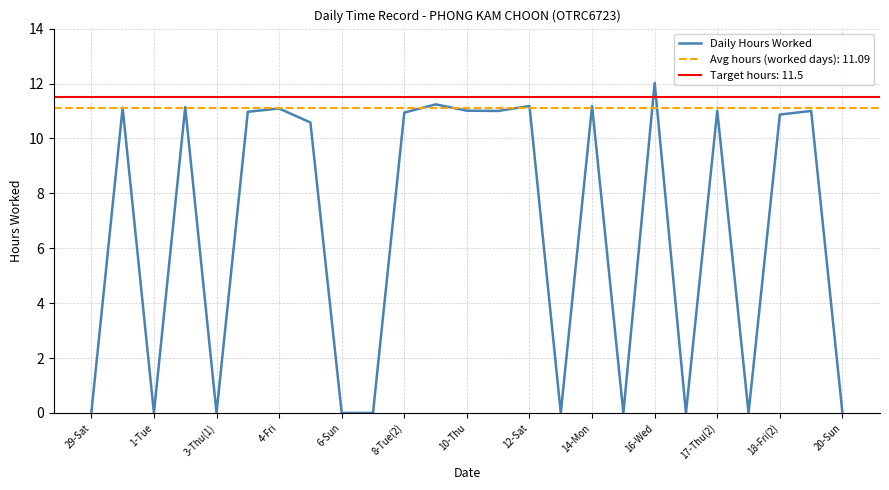

How many categories are shown in the chart?

25